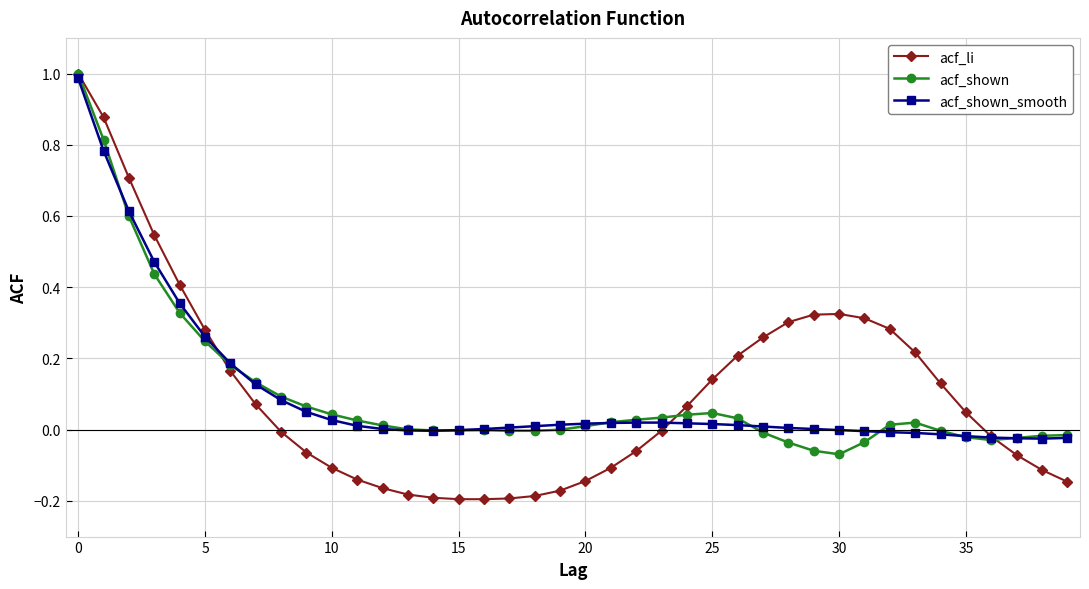

Does the chart have visible grid lines?

Yes